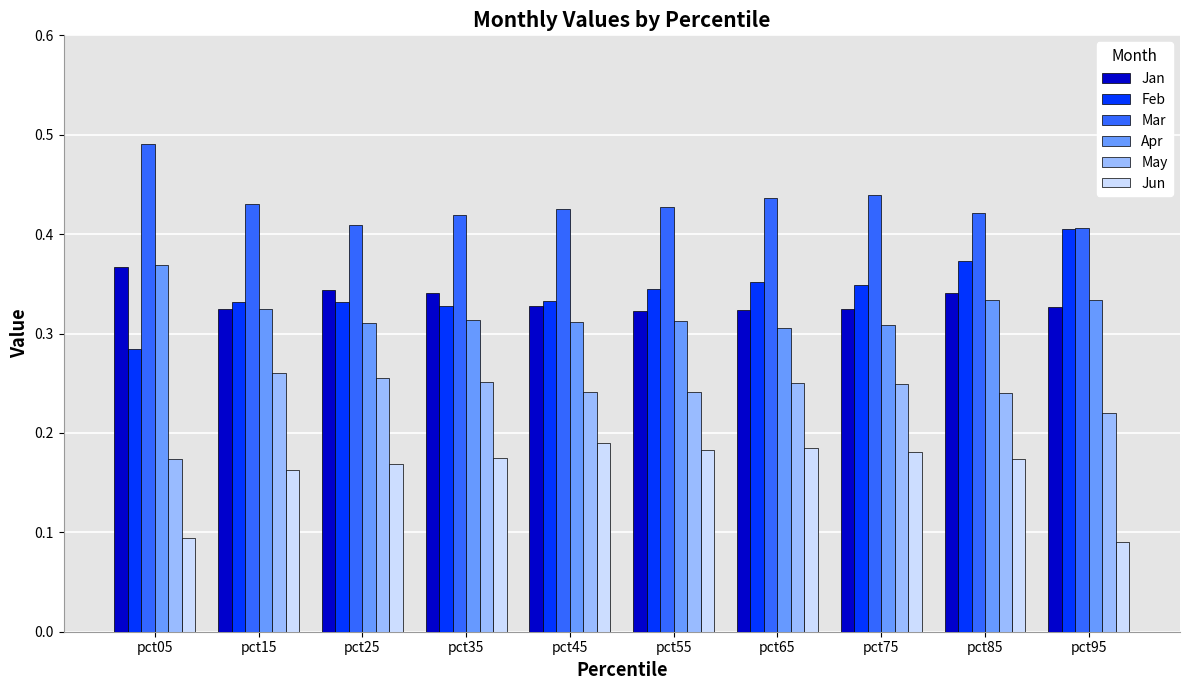

Where is May nearest to the value 0?

pct05